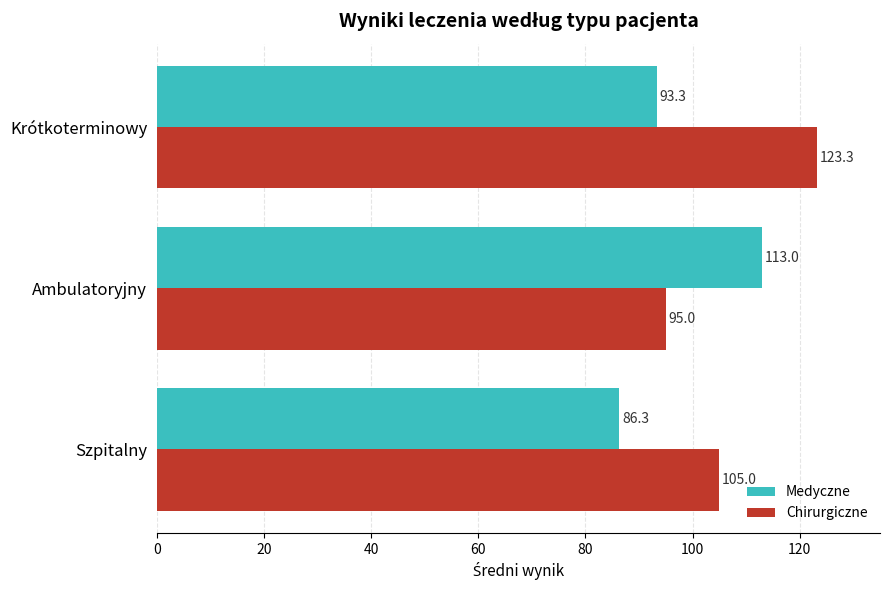

Which series has the widest spread of values?

Chirurgiczne